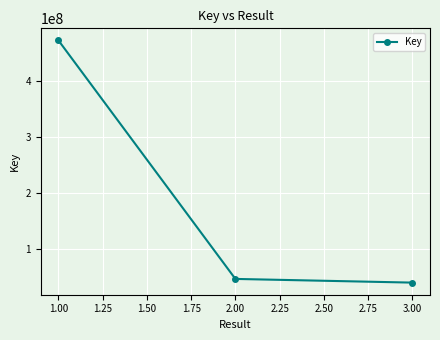

At which label does the data first exceed 47646292?

1.00